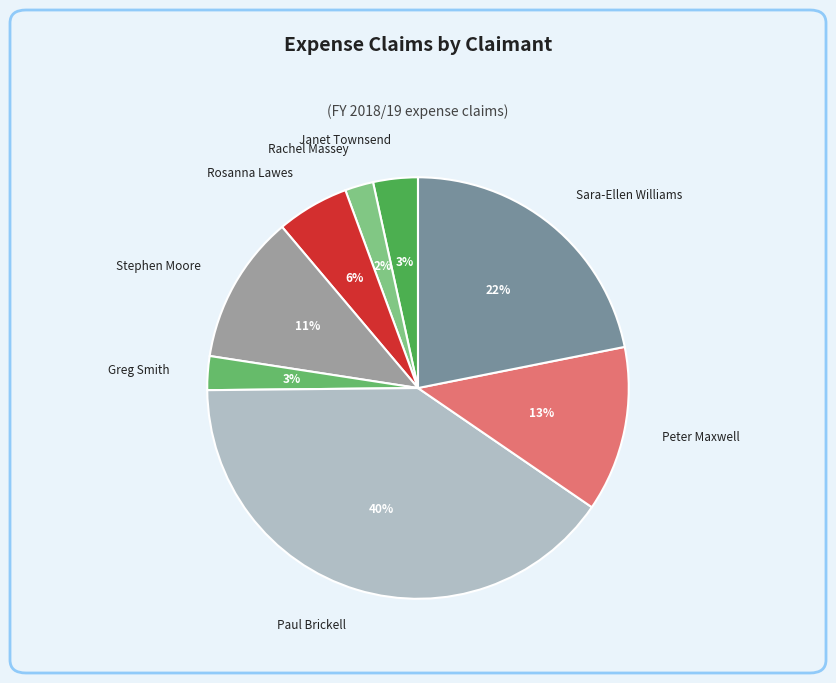

Does Stephen Moore account for over 50% of the chart?

No